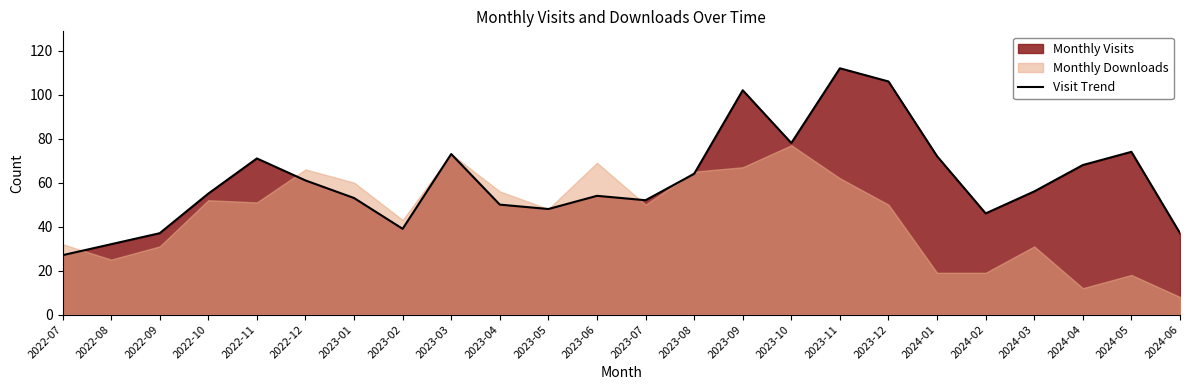

How many points are lower than both their immediate neighbors (excluding endpoints)?

5